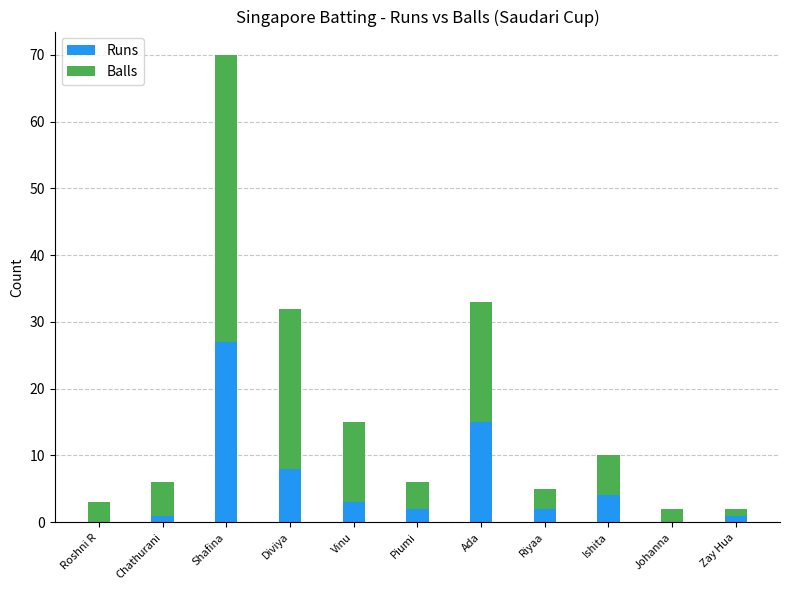

Where is Runs nearest to the value 13?

Ada